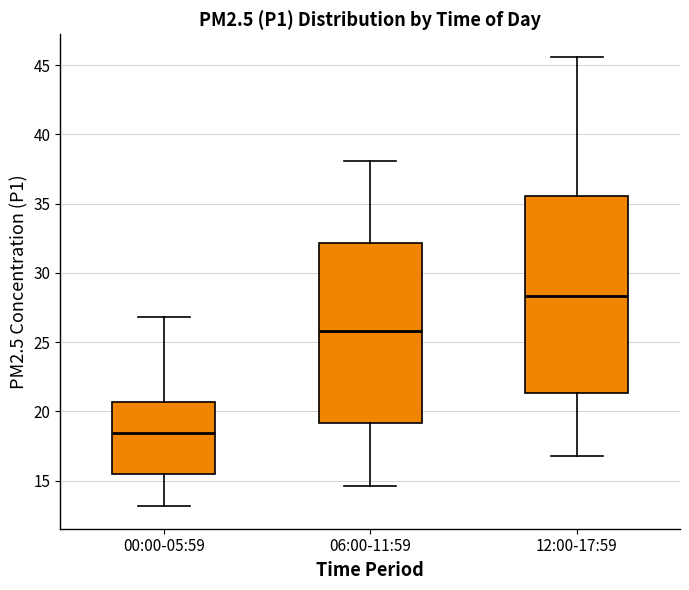

Where does the lower whisker of the box for 12:00-17:59 end on the y-axis? The values are not printed on the chart, so give them approximately, as read against the axis.

17.0